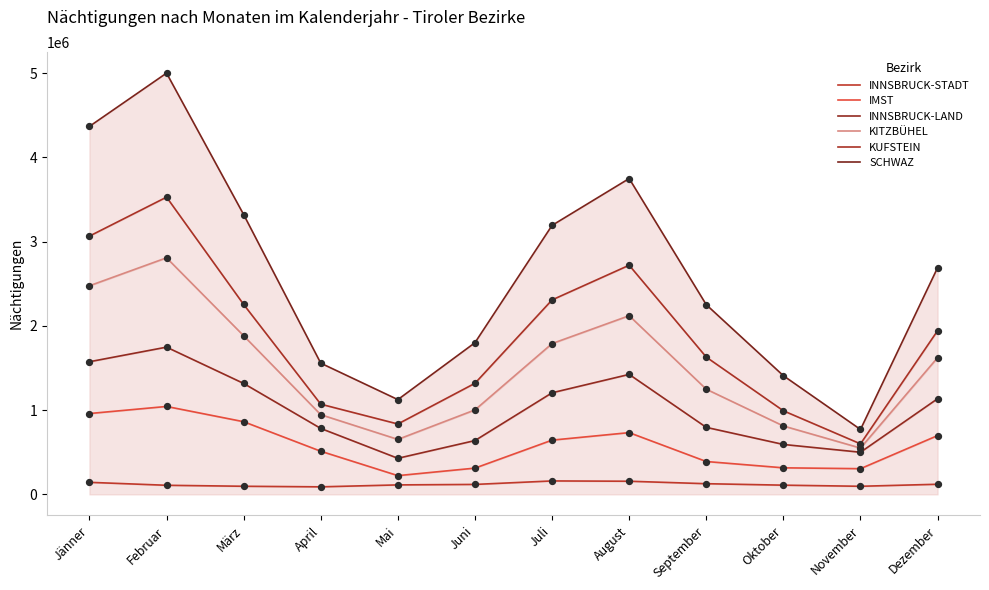

Which series has the largest total across all categories?

SCHWAZ